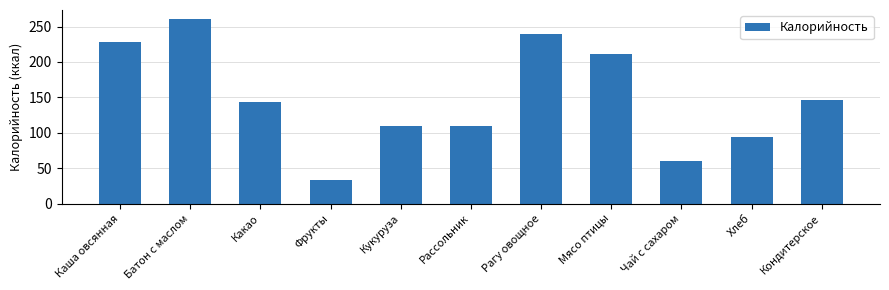

What is the label of the 4th bar from the right?

Мясо птицы